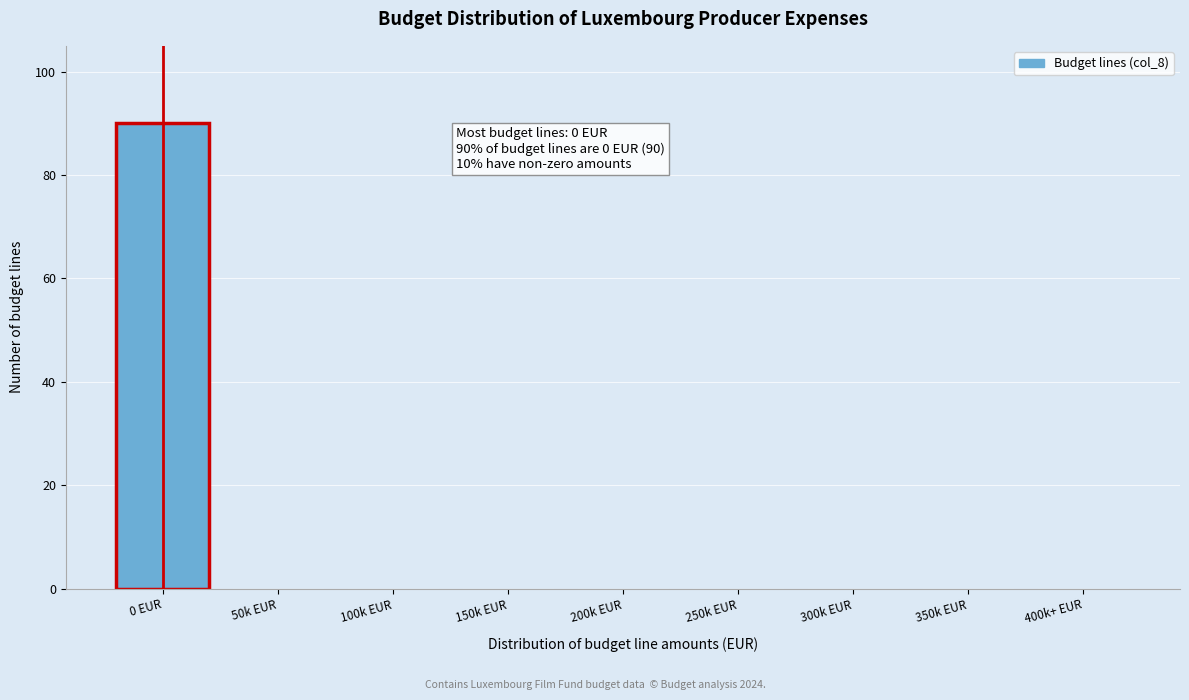

Reading left to right, list all the values displayed in this chart.

0 EUR=90	50k EUR=0	100k EUR=0	150k EUR=0	200k EUR=0	250k EUR=0	300k EUR=0	350k EUR=0	400k+ EUR=0